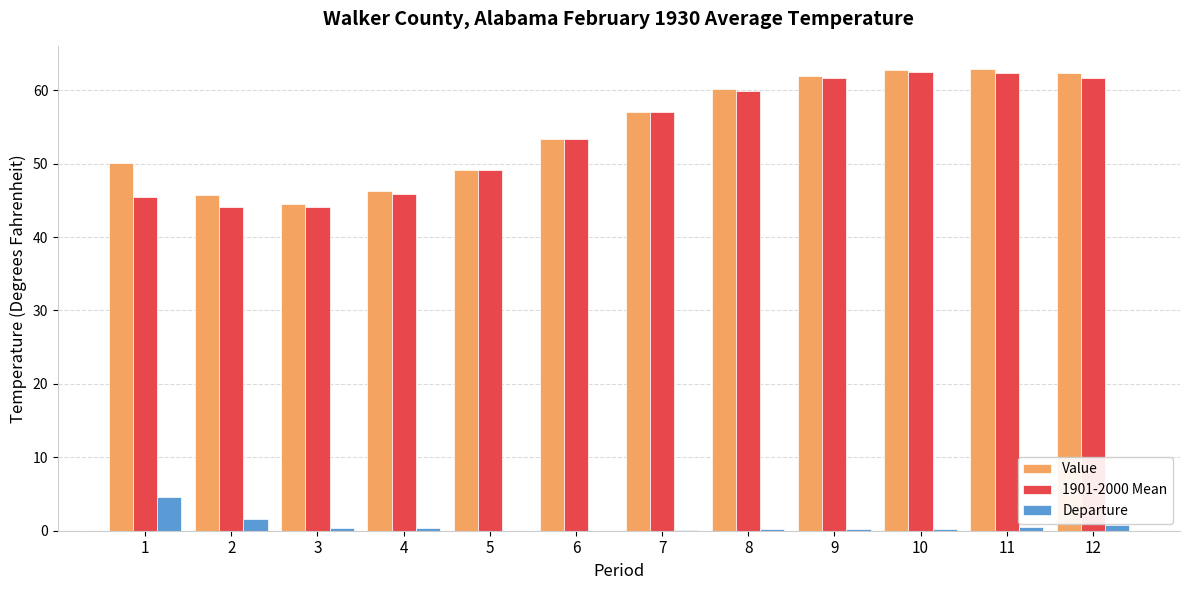

Which category has the highest value in the Departure series?

1